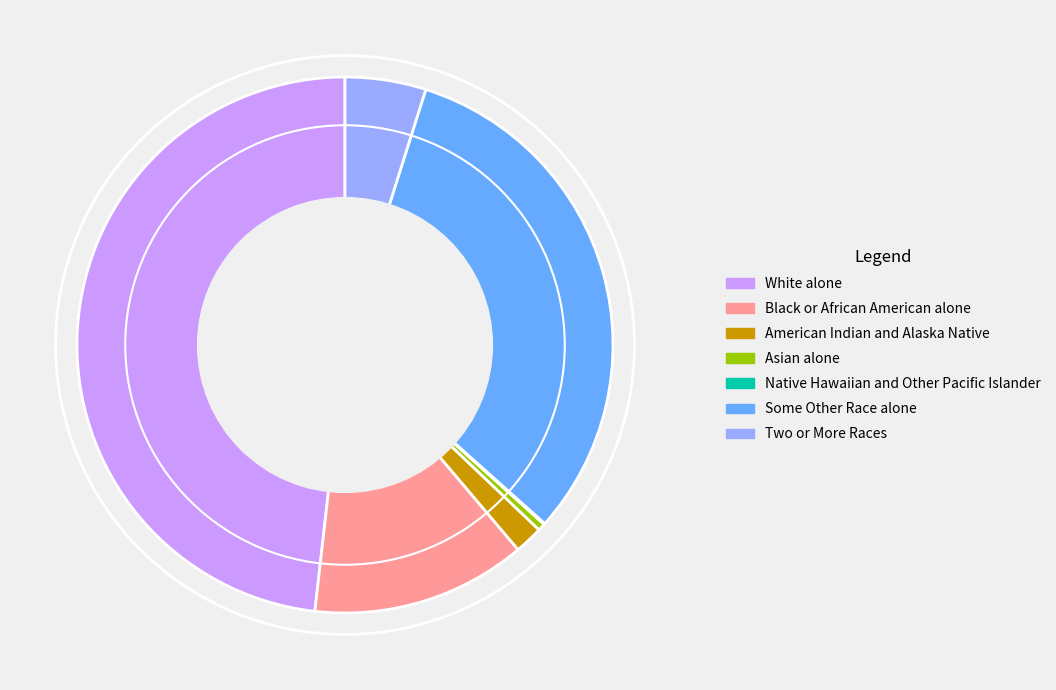

Is the sum of Two or More Races and White alone greater than half?

Yes